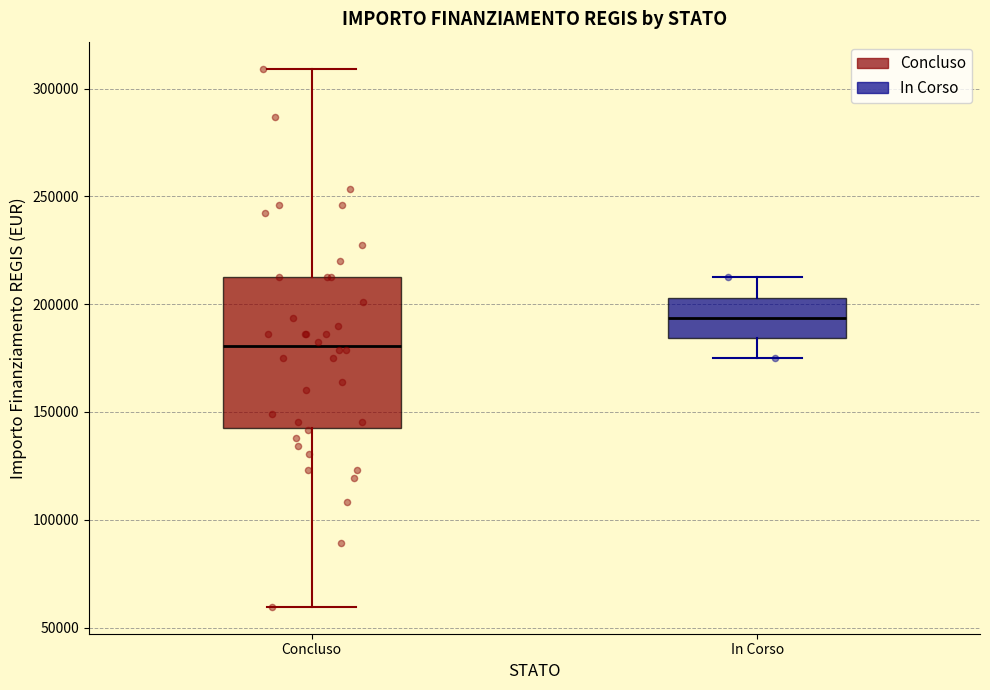

Reading left to right, transcribe this box plot: for each box, give where its median line is, the range the box spans, and where its two whiskers end, as read against the y-axis. The values are not printed on the chart, so give them approximately, as read against the axis.

Concluso: median 180000, box 145000 to 210000, whiskers 60000 to 310000
In Corso: median 195000, box 185000 to 205000, whiskers 175000 to 210000